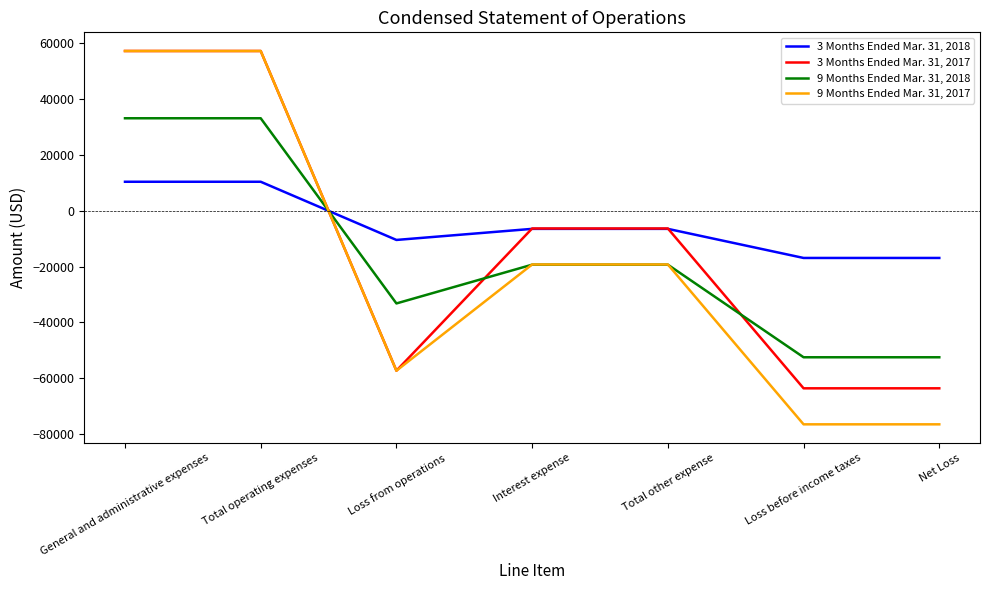

How many lines are shown in the chart?

4